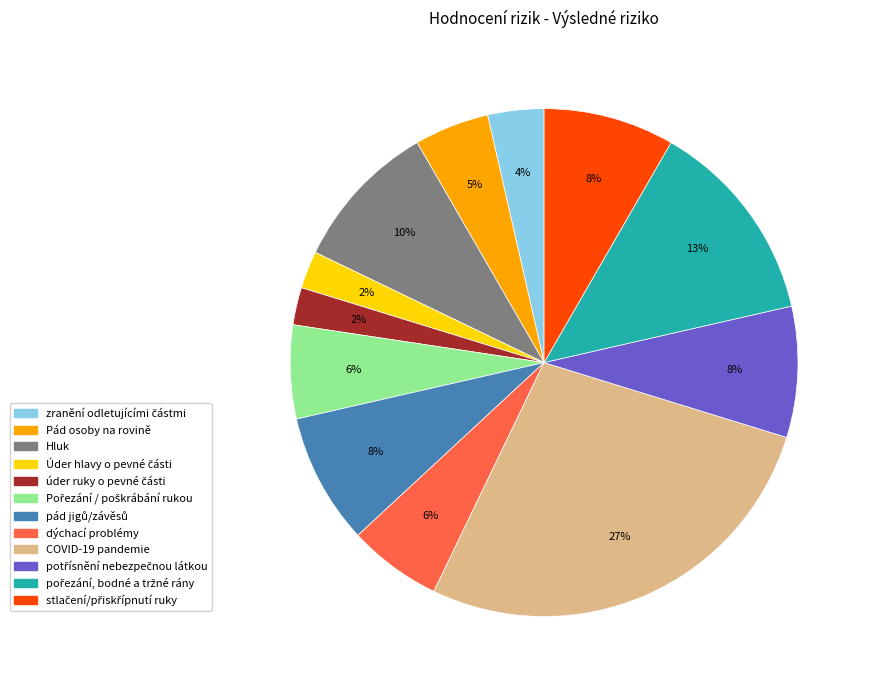

Is there any slice that represents more than half of the pie?

No